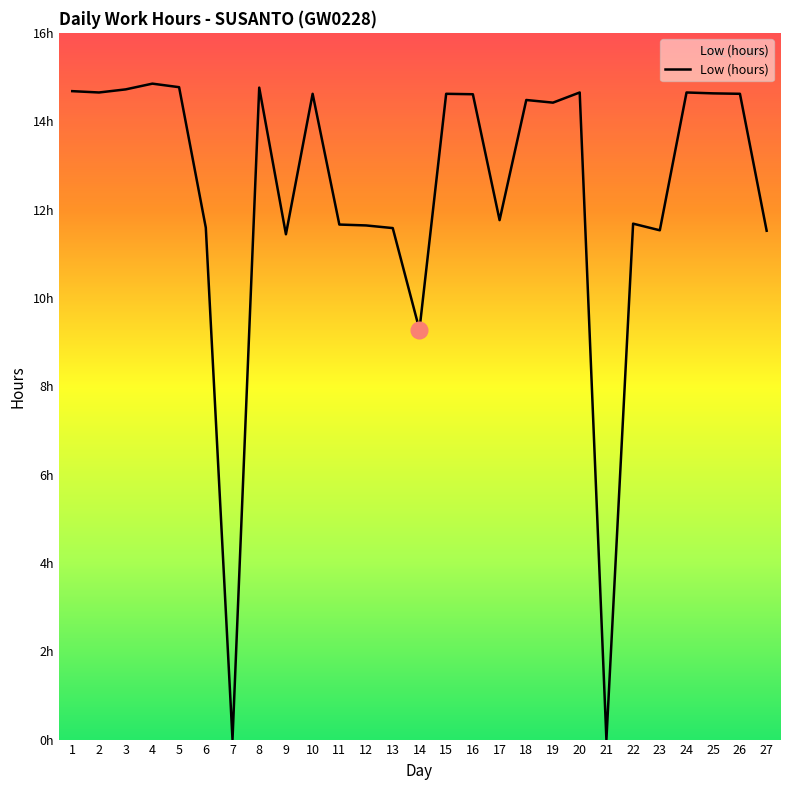

Reading left to right, extract all data points from this chart.

1=14.7	2=14.7	3=14.7	4=14.8	5=14.8	6=11.6	7=0.0	8=14.8	9=11.4	10=14.6	11=11.7	12=11.6	13=11.6	14=9.3	15=14.6	16=14.6	17=11.8	18=14.5	19=14.4	20=14.7	21=0.0	22=11.7	23=11.5	24=14.7	25=14.6	26=14.6	27=11.5